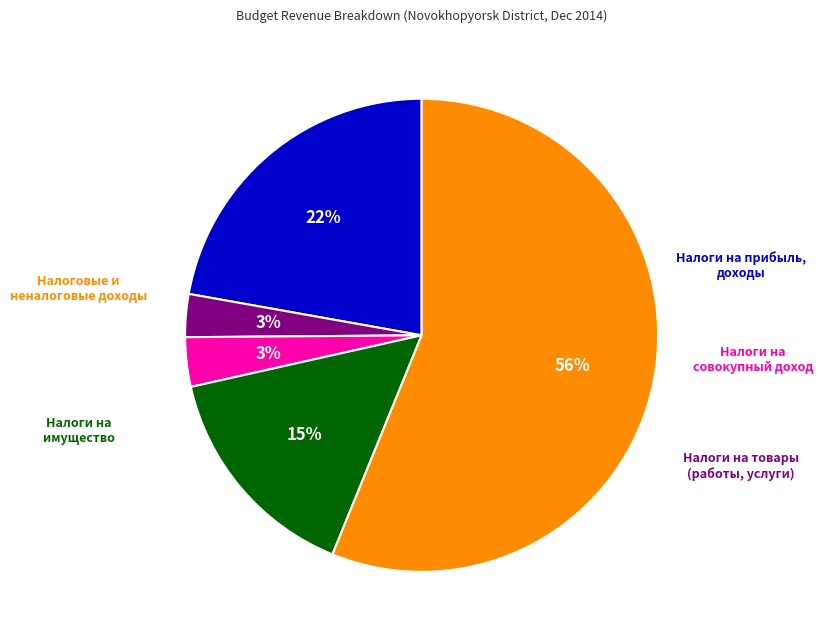

To the nearest percent, what is the average slice percentage?

20%